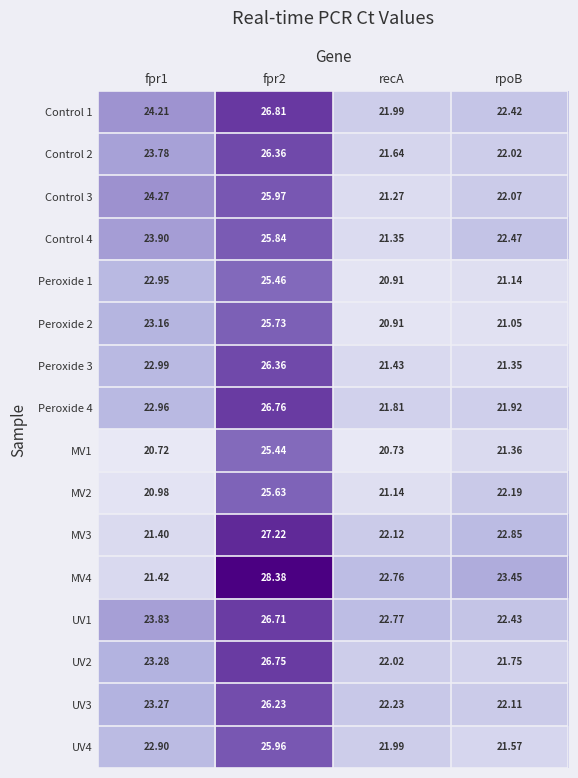

How many data points in MV4 are less than 23?

2